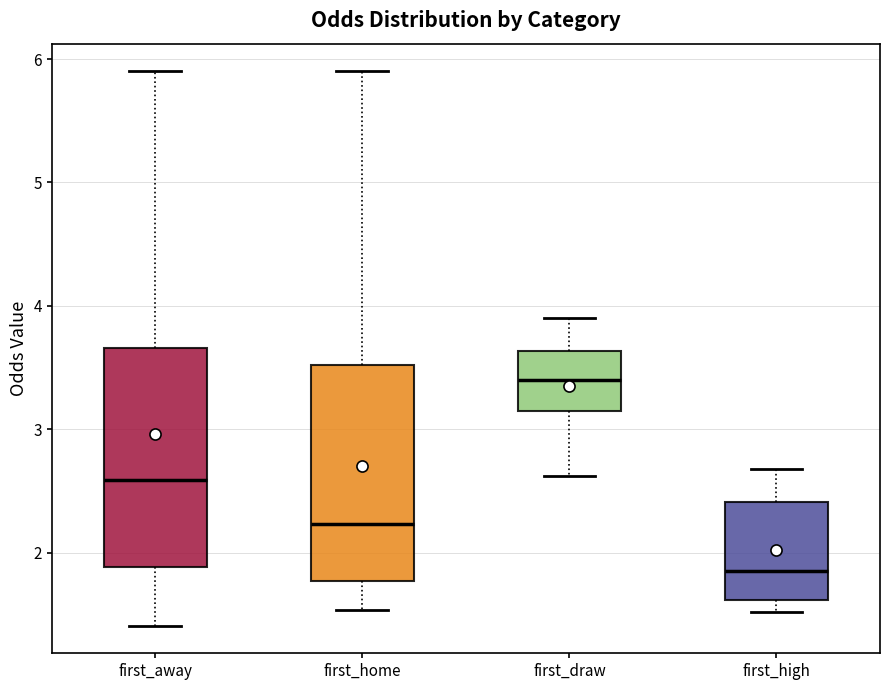

Where is the upper edge of the box for first_draw on the y-axis? The values are not printed on the chart, so give them approximately, as read against the axis.

3.6